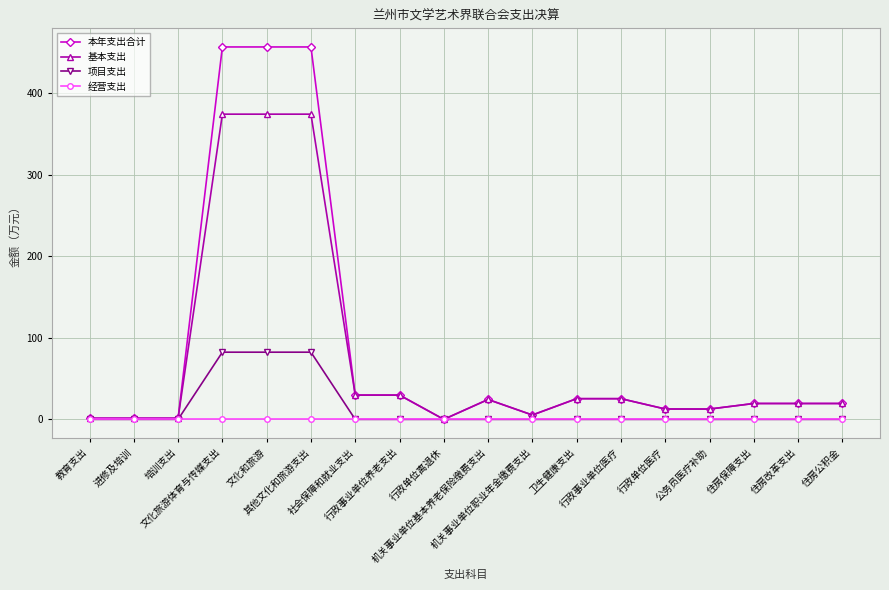

At how many categories does at least one series exceed 188?

3